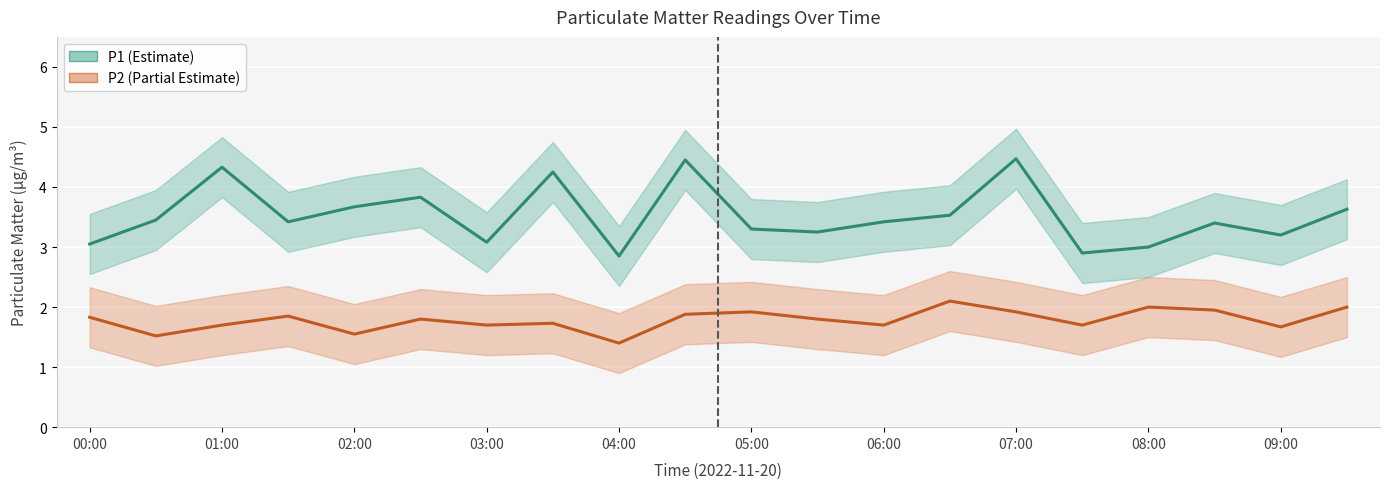

At which label is P2_upper closest to 2?

00:30